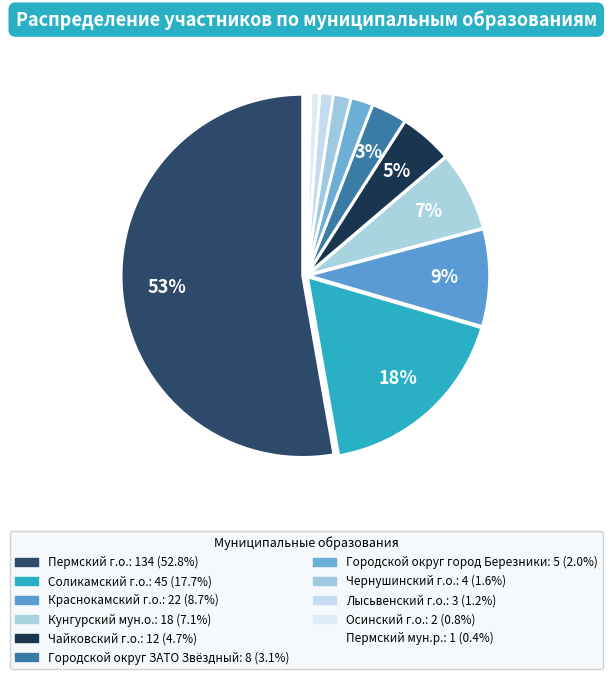

Count the number of slices in the pie.

11